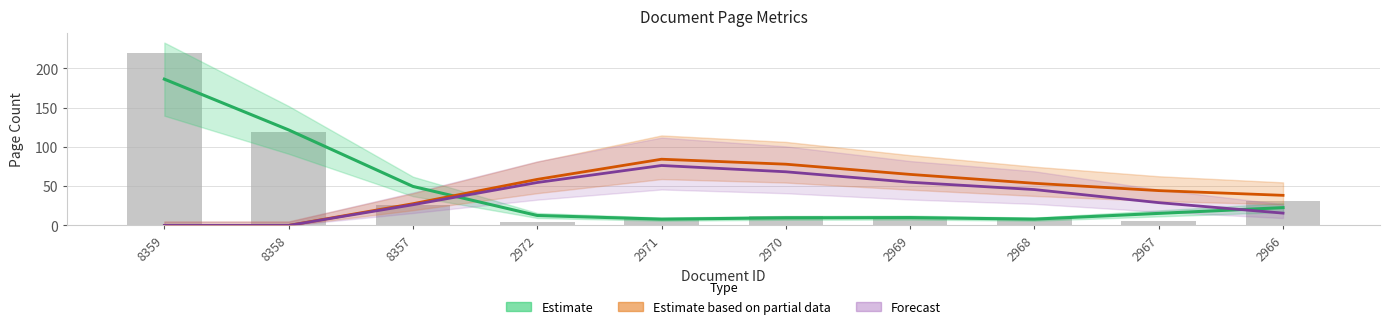

What is the total value across all series at 2966?

107.7